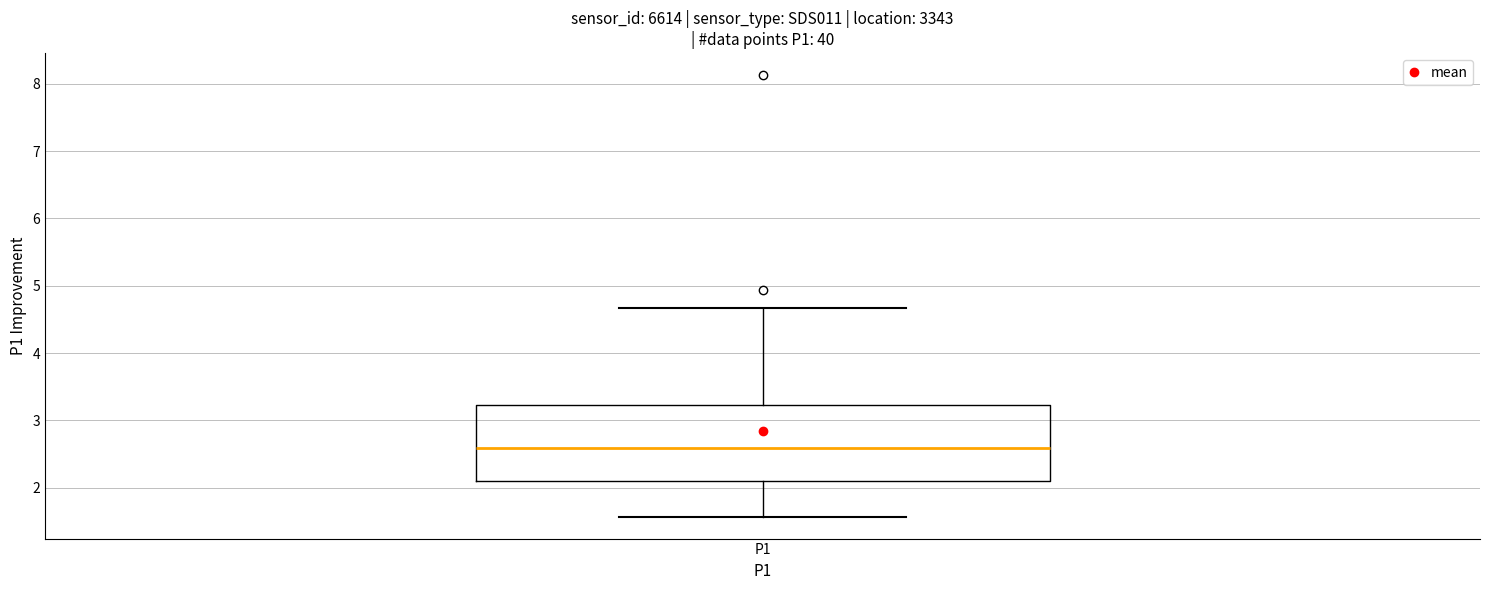

Where does the lower whisker of the box for P1 end on the y-axis? The values are not printed on the chart, so give them approximately, as read against the axis.

1.6